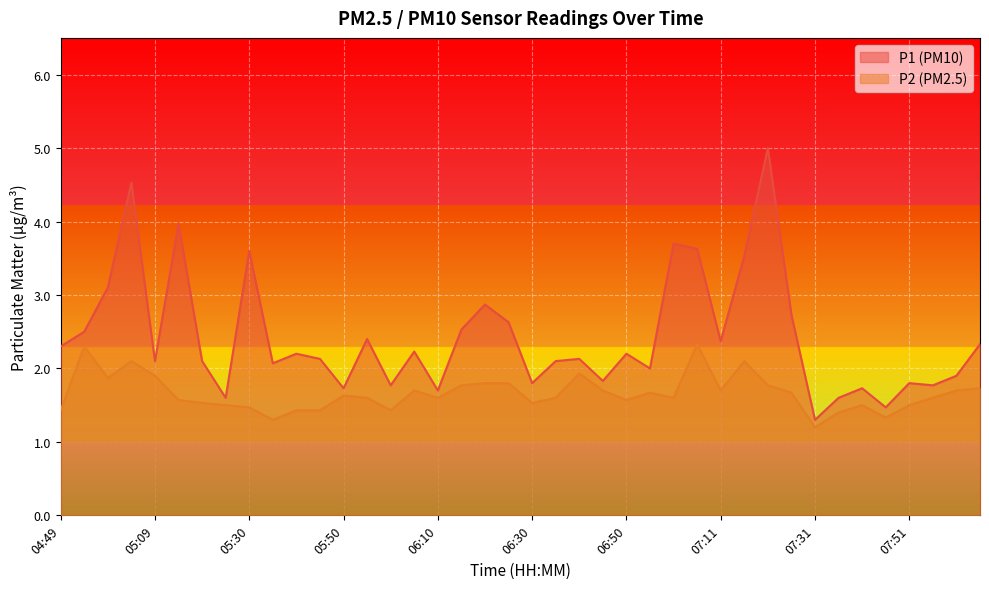

In P1, how many points are higher than both neighbors (excluding endpoints)?

13